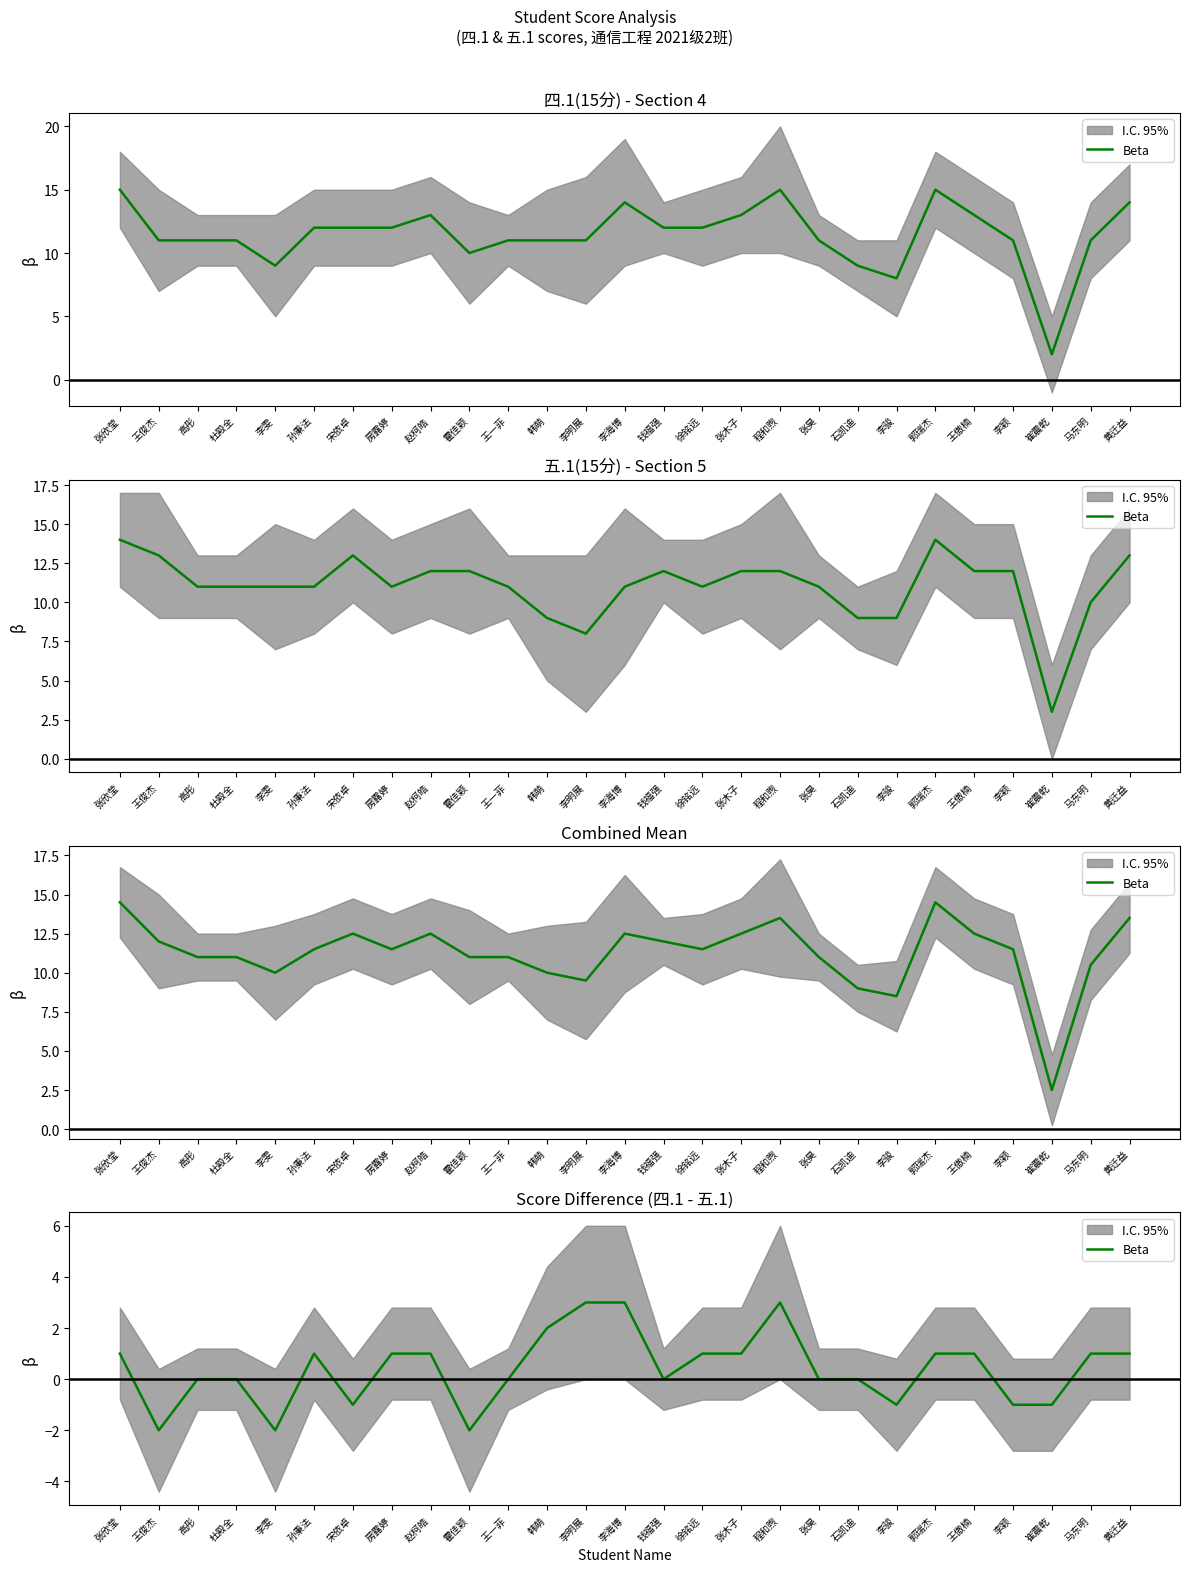

How many points are higher than both their immediate neighbors (excluding endpoints)?

2